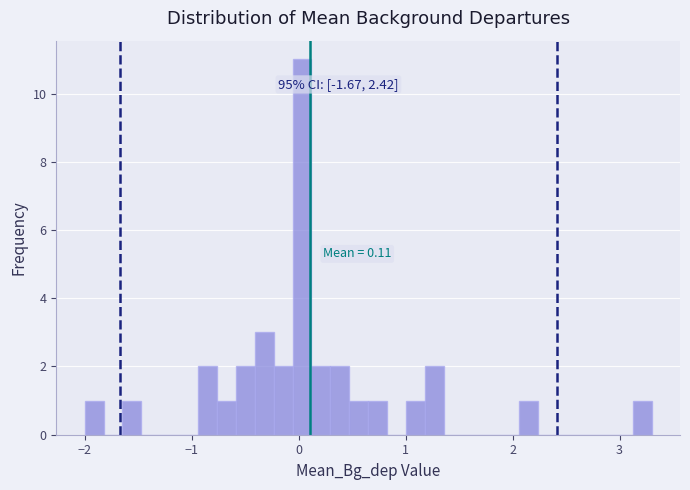

Read against the x-axis, roughly where is the centre of the tallest bar?

0.0